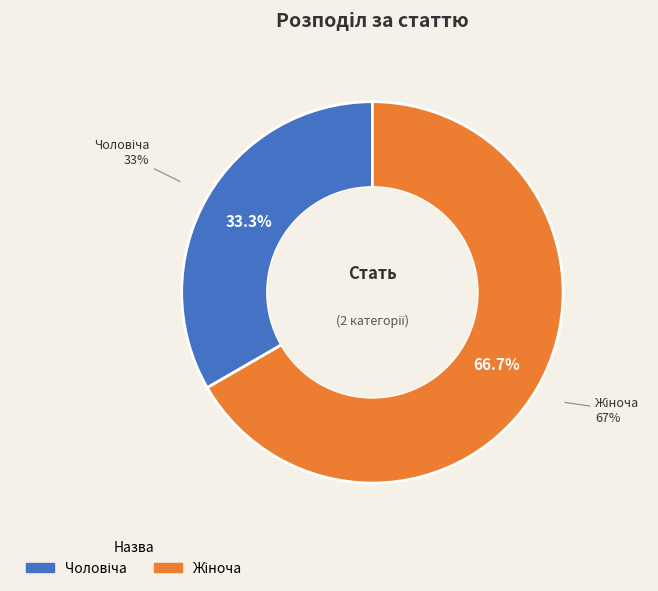

To the nearest percent, what is the average slice percentage?

50%